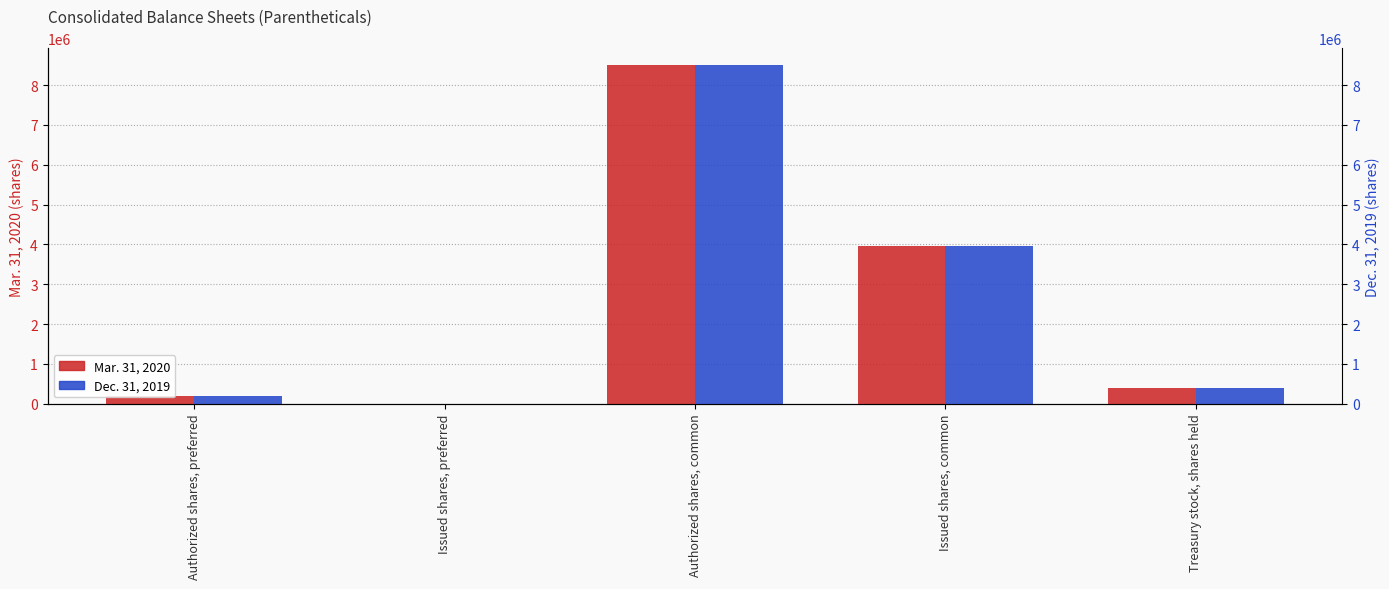

What is the average value of the Mar. 31, 2020 series?

2609625